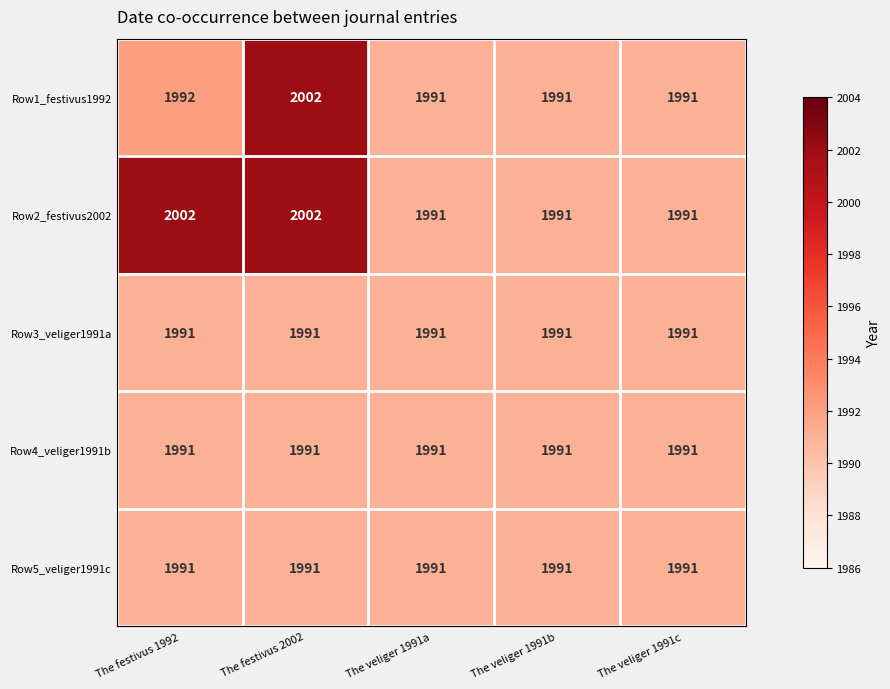

What is the minimum value for Row5_veliger1991c?

1991